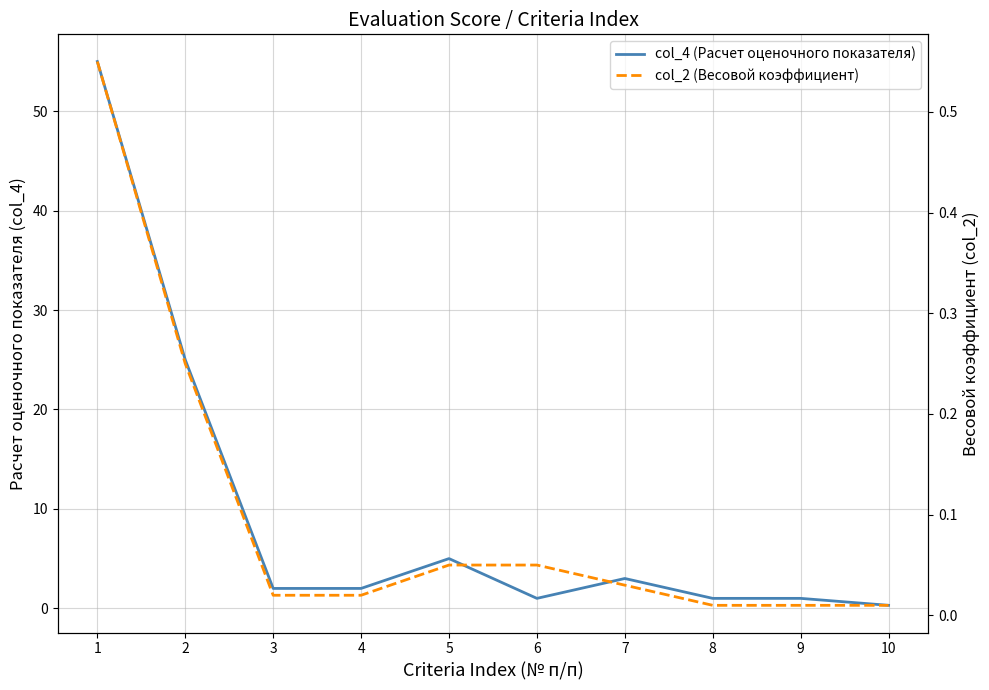

How many data points in col_4 (Расчет оценочного показателя) are less than 2?

4